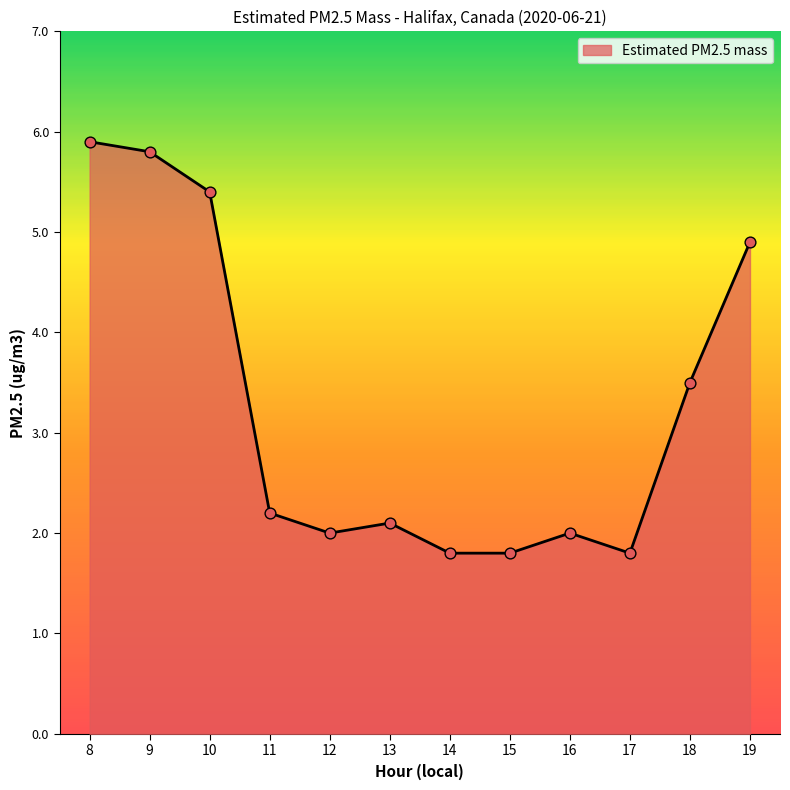

Which has a higher value, 18 or 11?

18